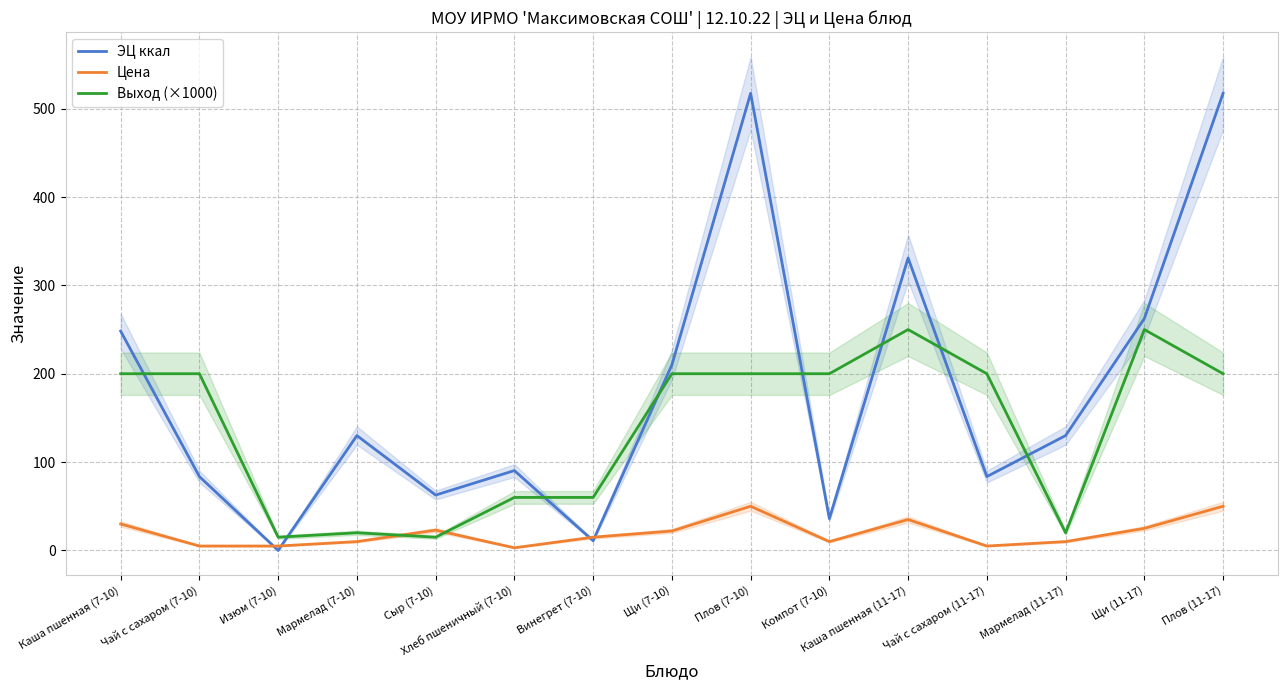

What are all the series names shown in the legend?

ЭЦ ккал, Цена, Выход (×1000)